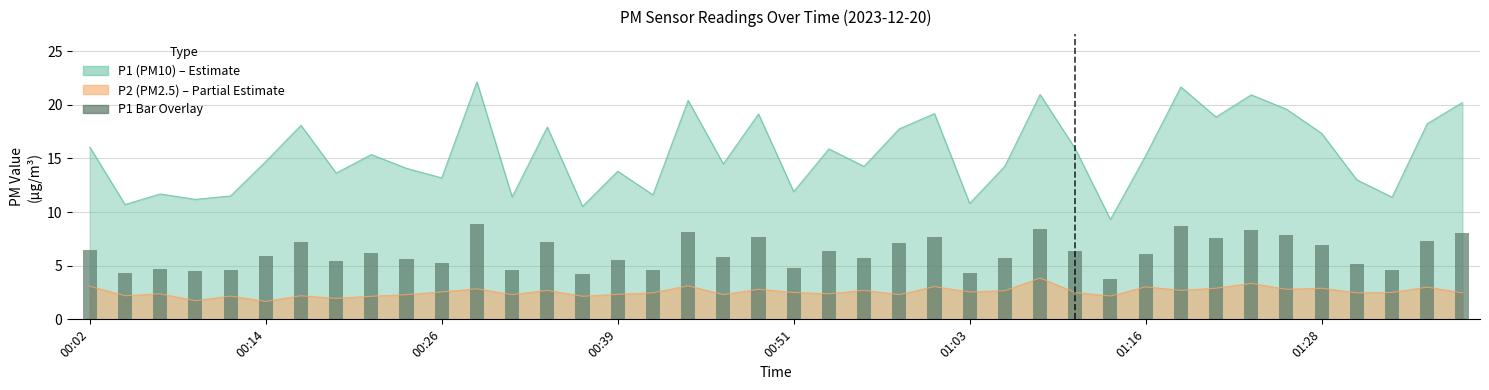

Reading left to right, what are all the values shown in this chart?

6.4	4.3	4.7	4.5	4.6	5.9	7.2	5.5	6.1	5.6	5.3	8.9	4.6	7.2	4.2	5.5	4.6	8.2	5.8	7.7	4.8	6.4	5.7	7.1	7.7	4.3	5.7	8.4	6.4	3.7	6.1	8.7	7.5	8.4	7.8	6.9	5.2	4.6	7.3	8.1